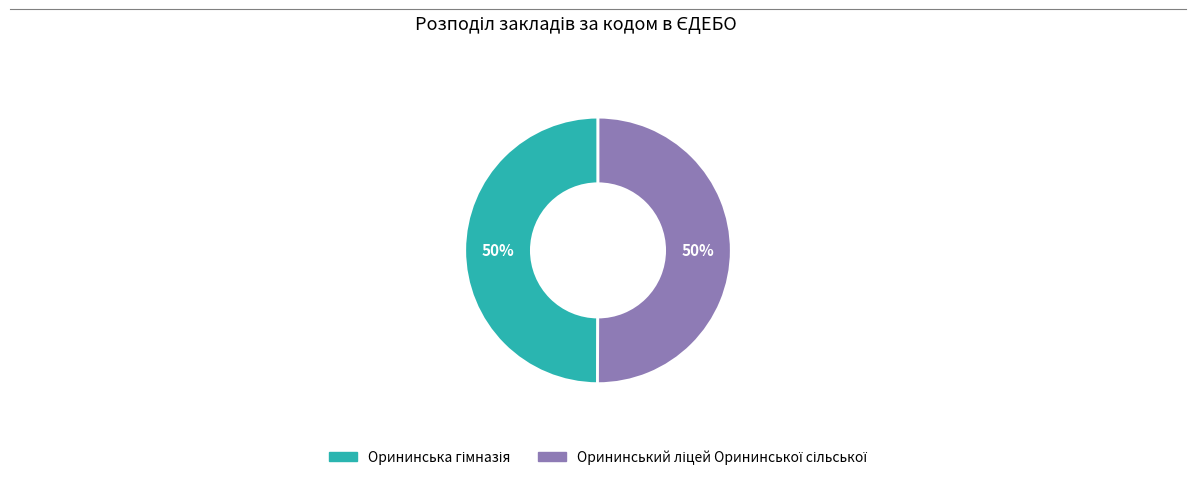

To the nearest percent, what is the average slice percentage?

50%